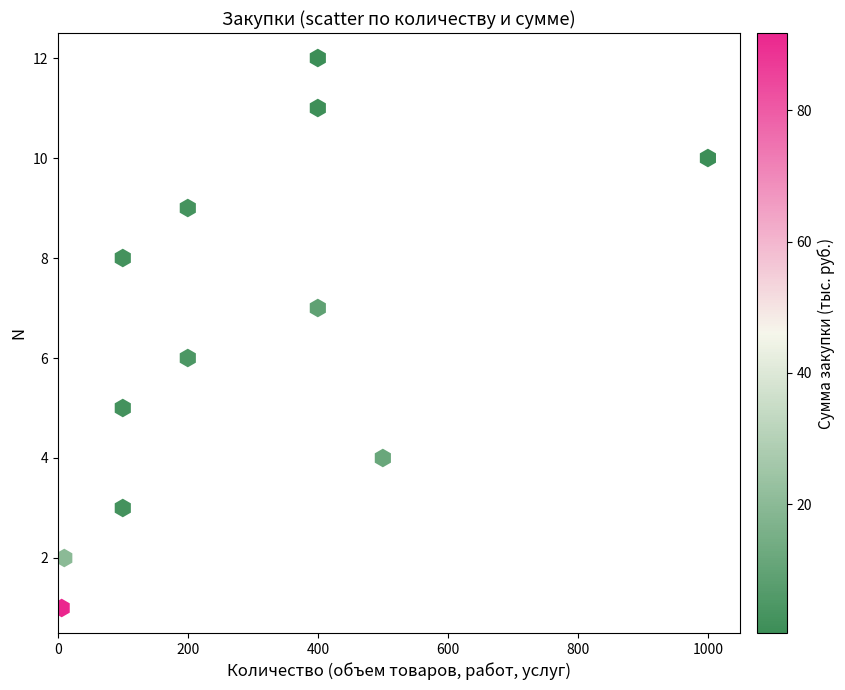

What is the range of X values (max minus min)?

994